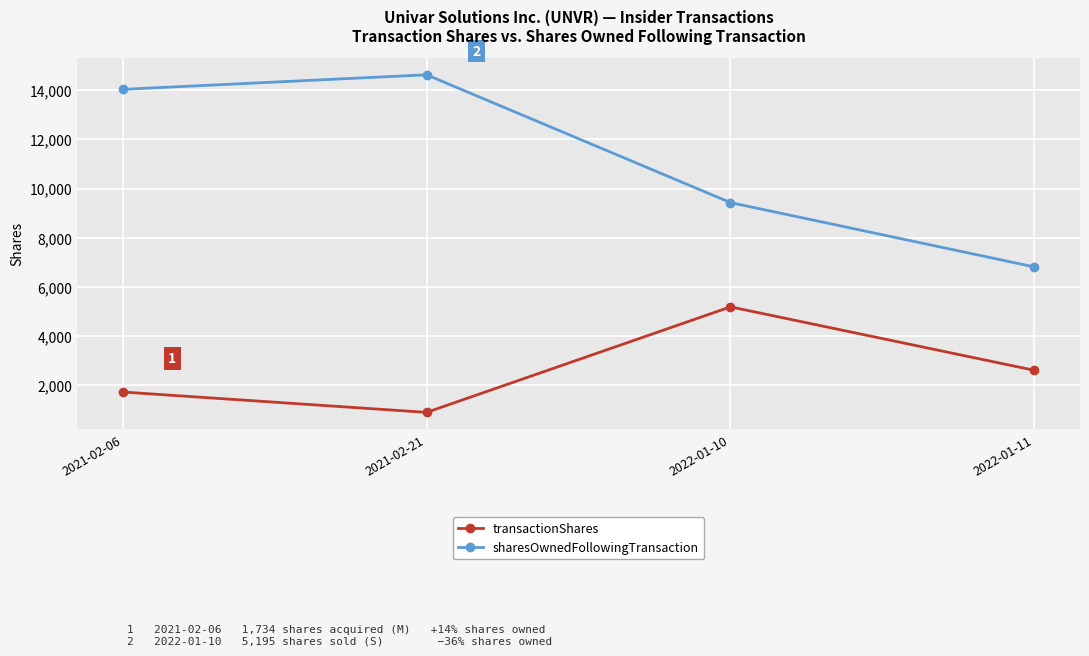

The value of sharesOwnedFollowingTransaction at 2021-02-21 is 24565. True or false?

False